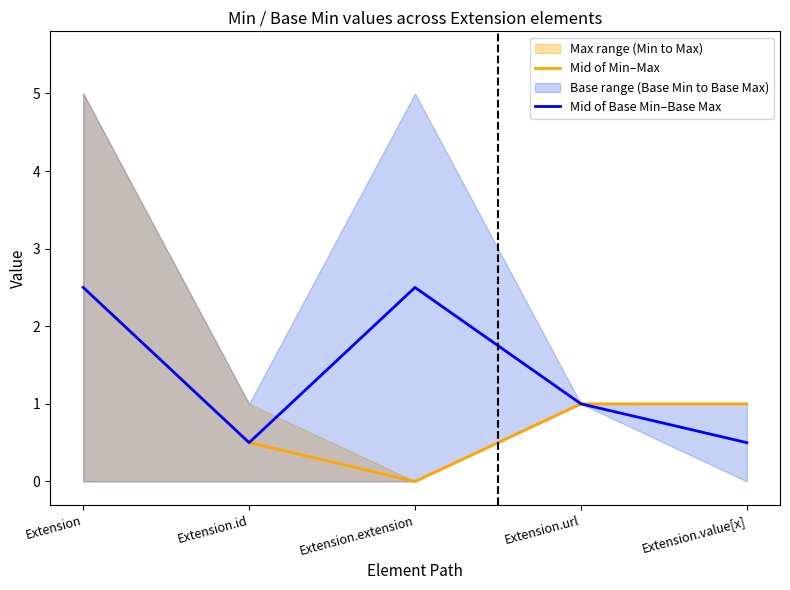

Which label corresponds to the smallest value in the chart?

Extension.extension